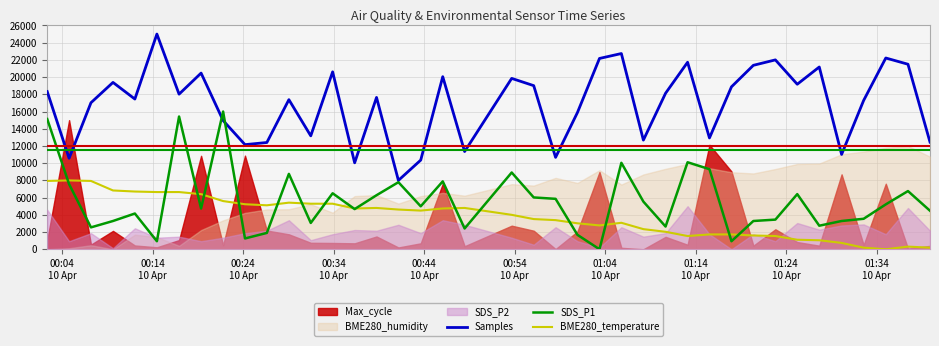

Between which two adjacent categories do BME280_temperature and SDS_P1 first intersect?

00:04
10 Apr and 00:14
10 Apr